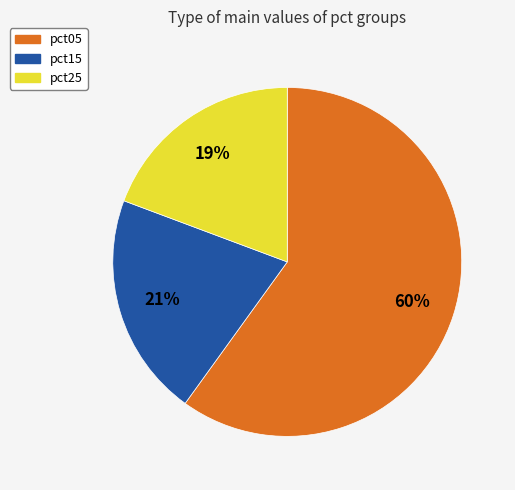

Does any single category account for the majority?

Yes